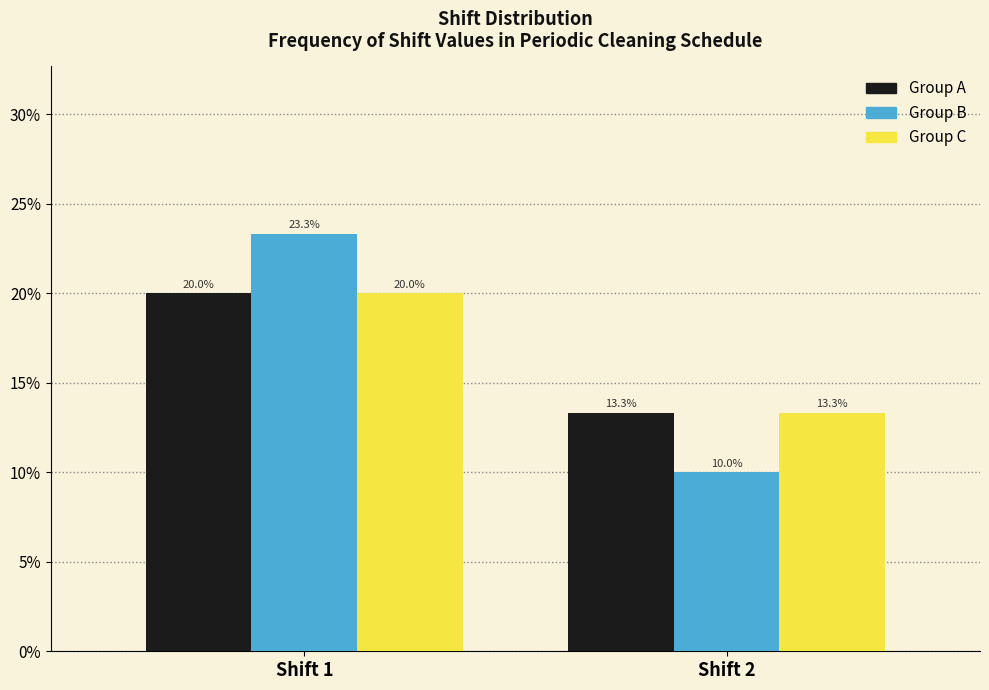

Reading left to right, transcribe all the data shown in this chart.

Group A: Shift 1=20.0	Shift 2=13.3
Group B: Shift 1=23.3	Shift 2=10.0
Group C: Shift 1=20.0	Shift 2=13.3